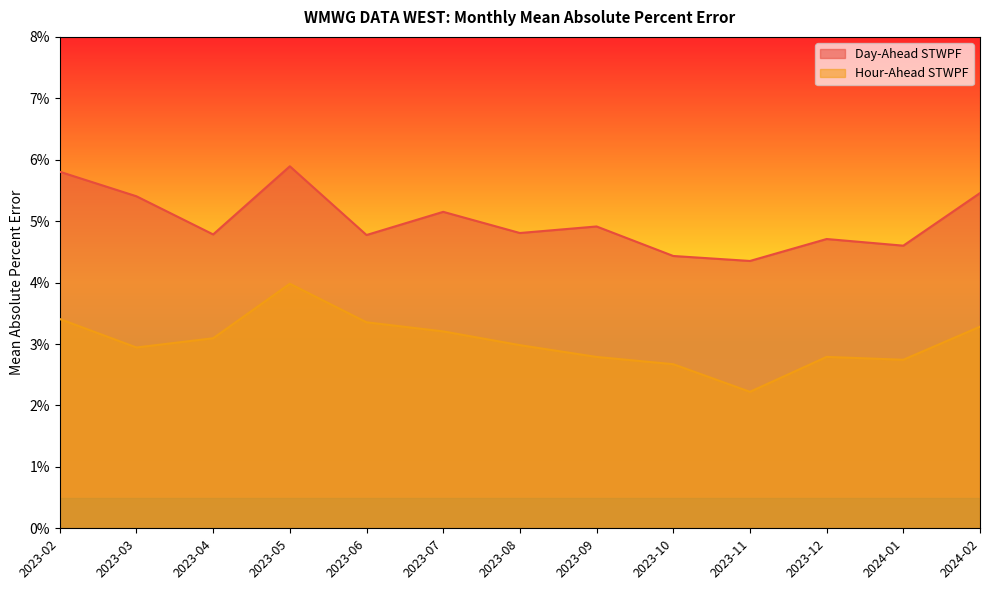

True or false: Day-Ahead STWPF and Hour-Ahead STWPF cross at least once.

False